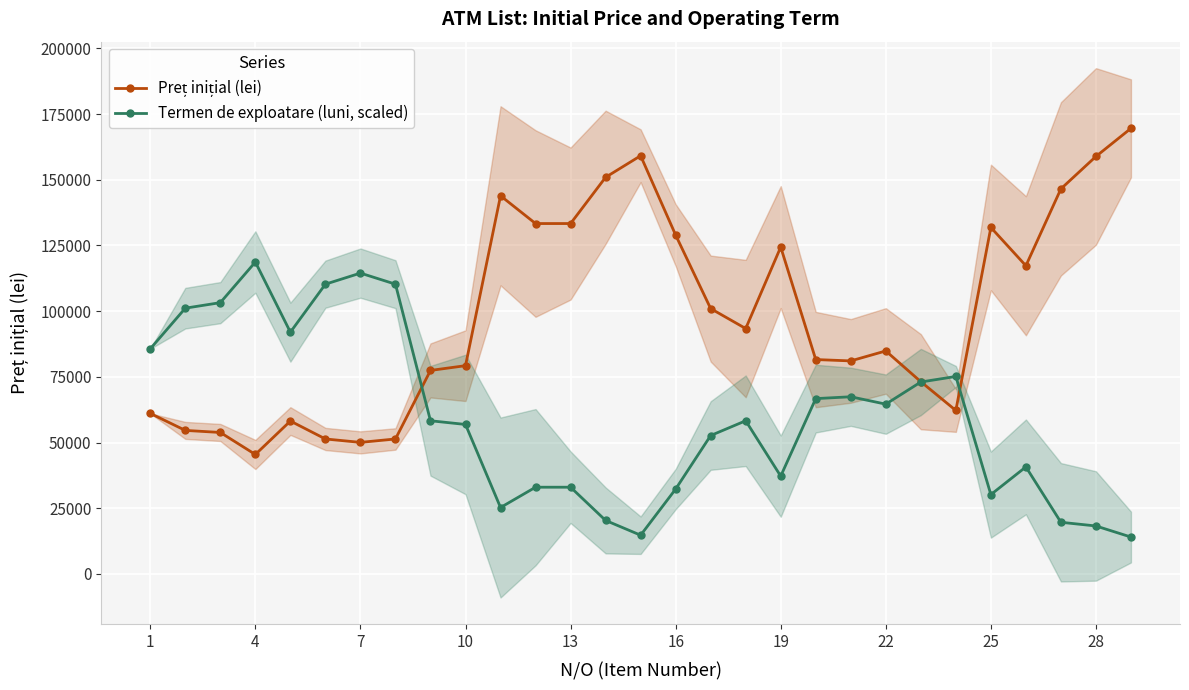

What is the lowest value of the Termen de exploatare (luni, scaled) series?

14047.0